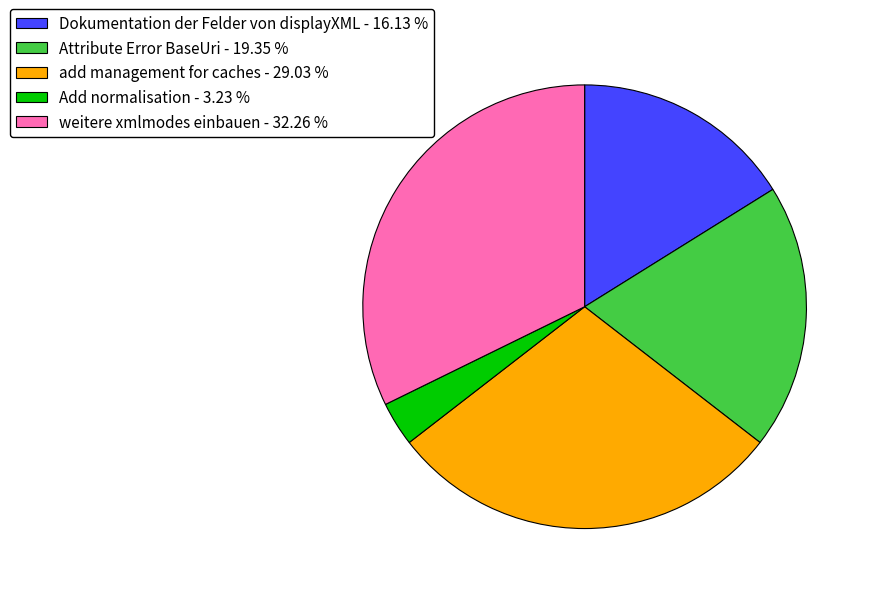

Do weitere xmlmodes einbauen - 32.26 % and add management for caches - 29.03 % together represent more than half of the pie?

Yes